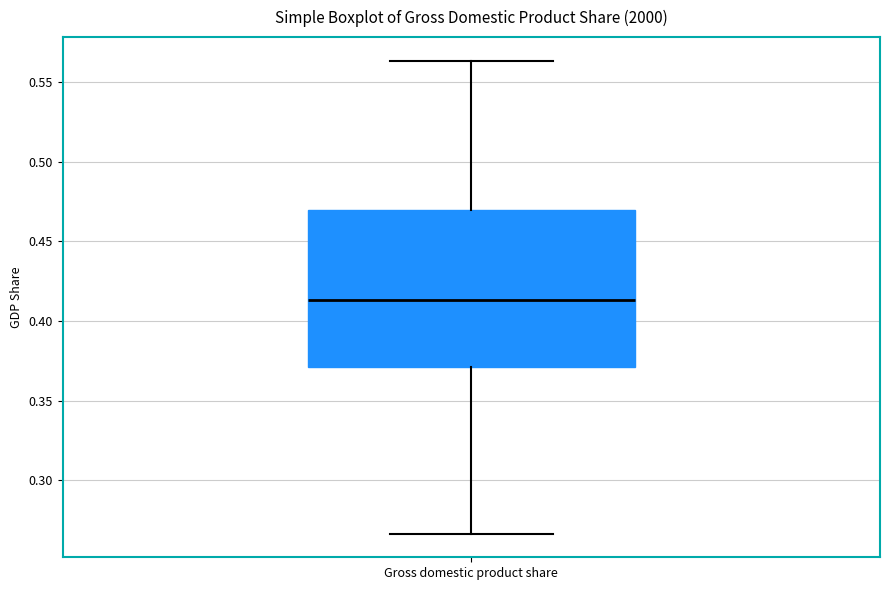

Read this box plot against the y-axis: the position of the median line, the range covered by the box, and the ends of both whiskers. The values are not printed on the chart, so give them approximately, as read against the axis.

median 0.415, box 0.370 to 0.470, whiskers 0.265 to 0.565